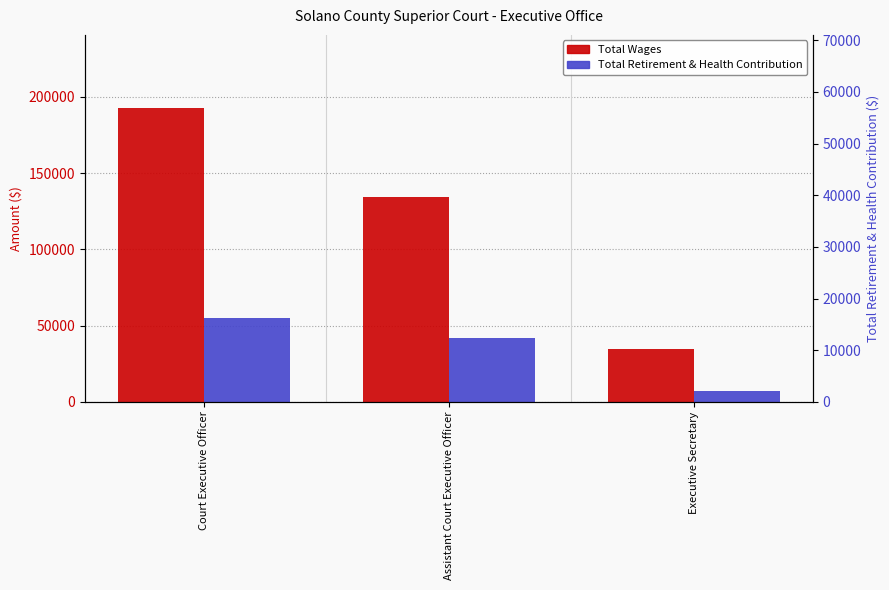

Which series has the largest range (max minus min)?

Total Wages